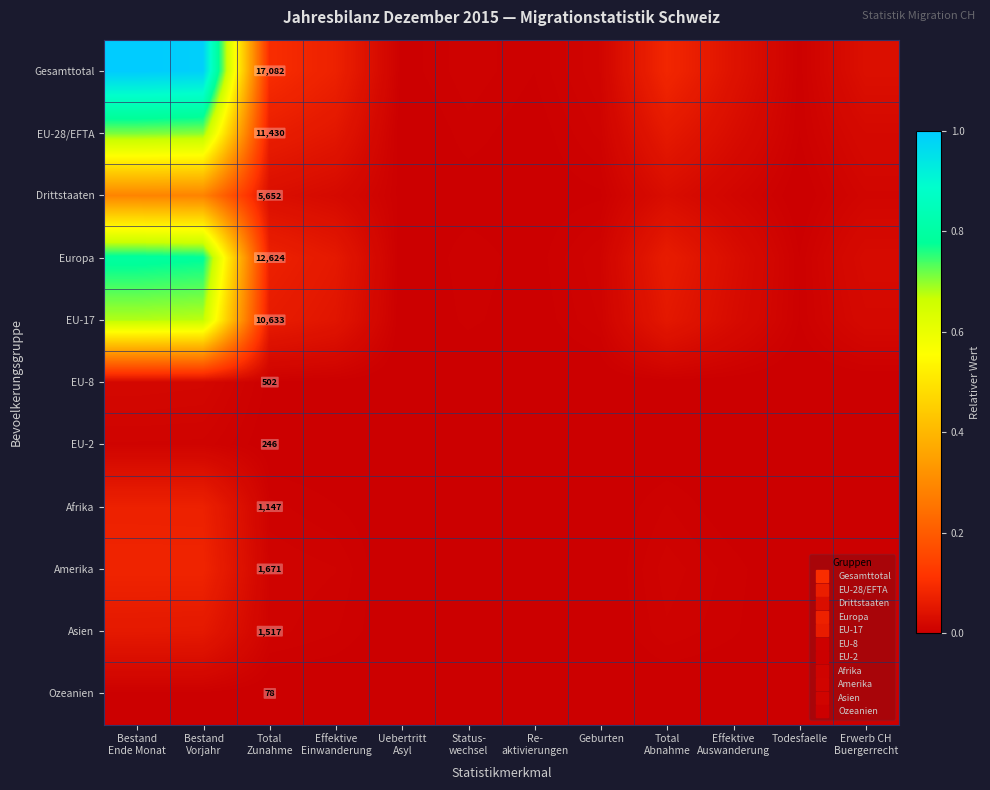

Is the value of EU-28/EFTA at Bestand Vorjahr greater than the value of Asien at Effektive Einwanderung?

Yes